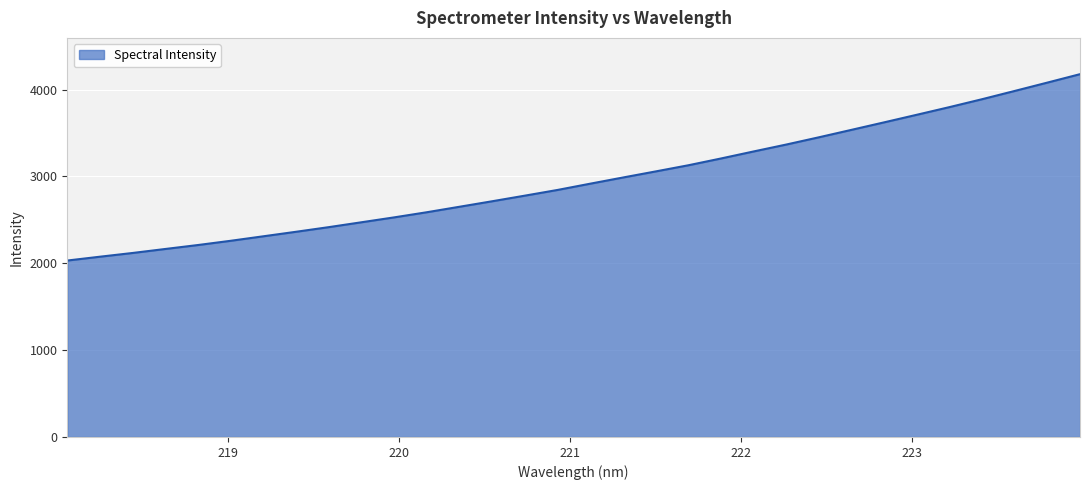

What is the greatest value displayed?

4177.8